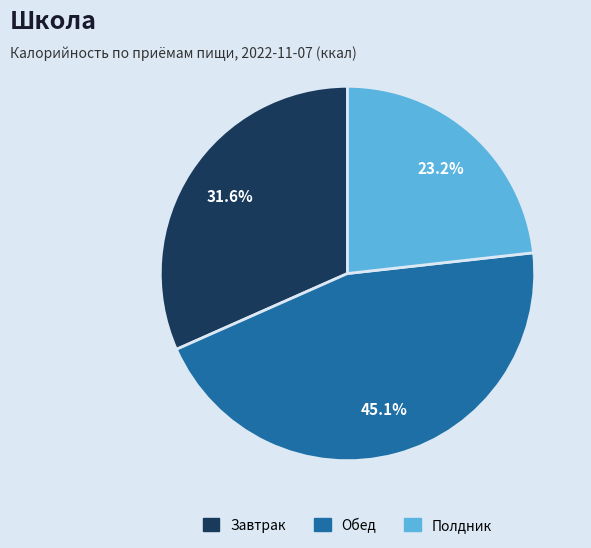

What is the total percentage of Обед and Завтрак?

76.8%